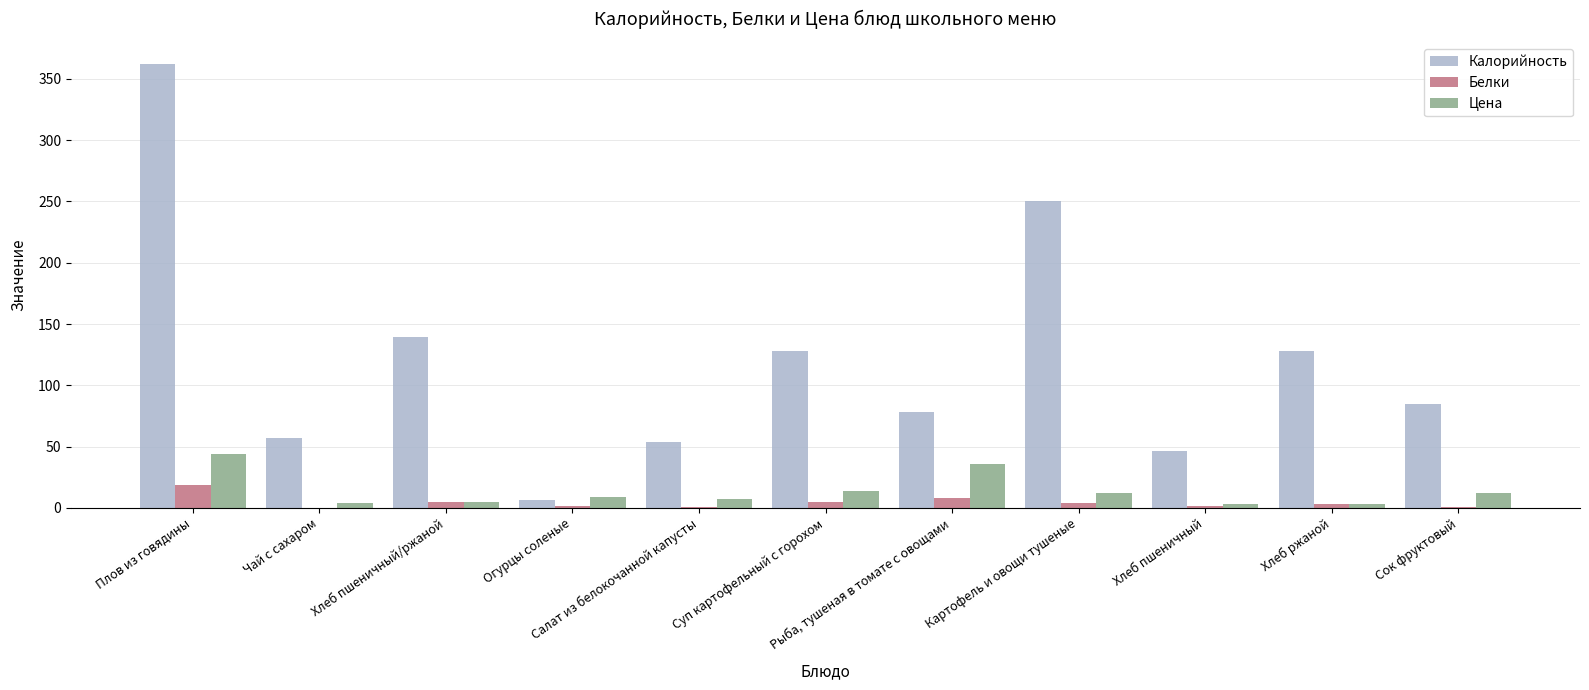

What is the sum of the Калорийность values at Суп картофельный с горохом and Картофель и овощи тушеные?

377.6